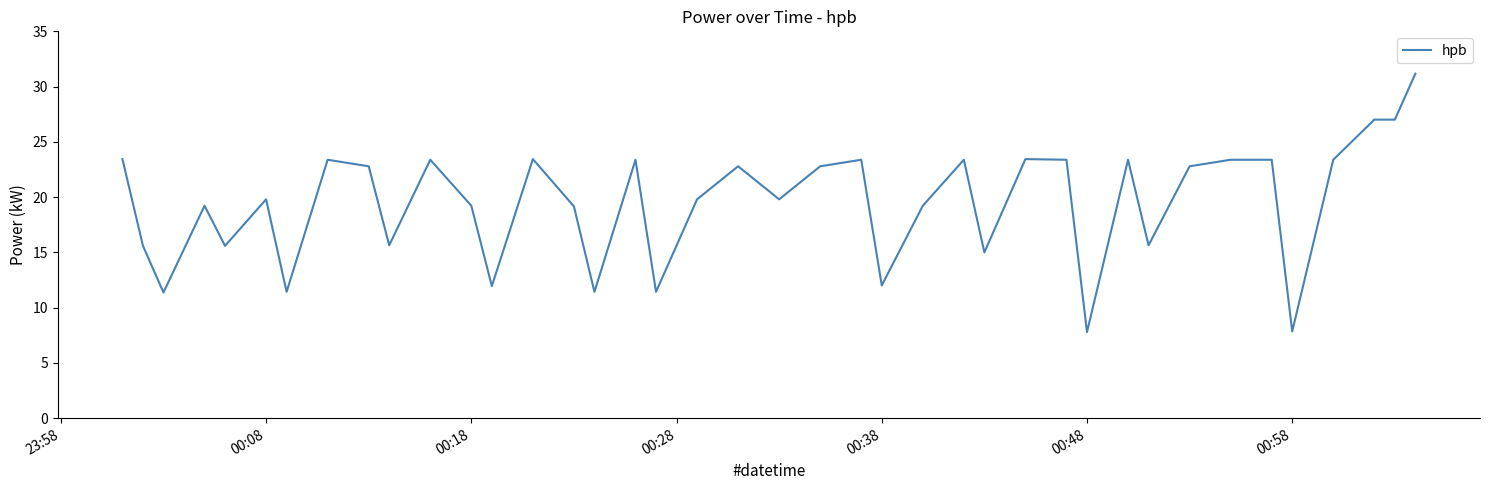

What is the difference between the maximum and second lowest values?

23.3